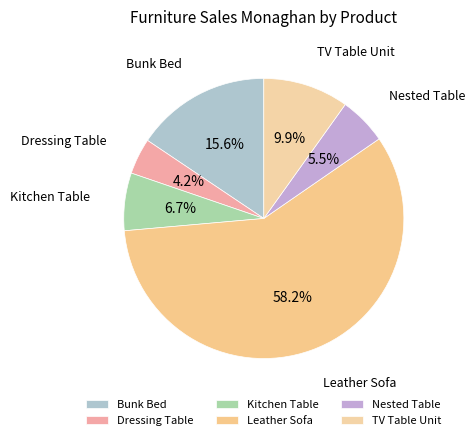

Is Leather Sofa the majority of the pie?

Yes